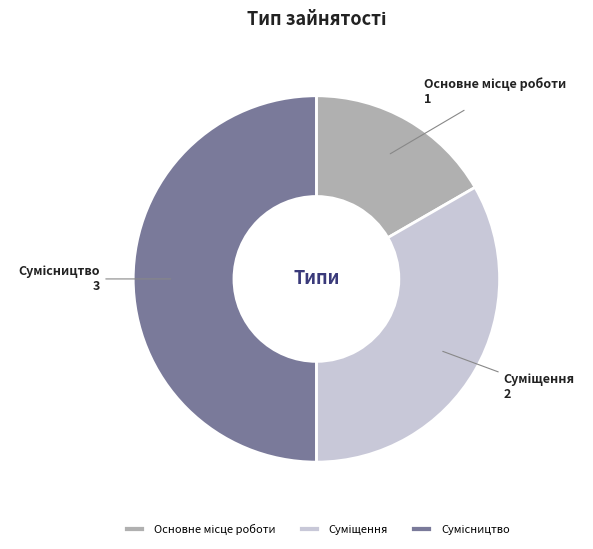

Count the number of slices in the pie.

3